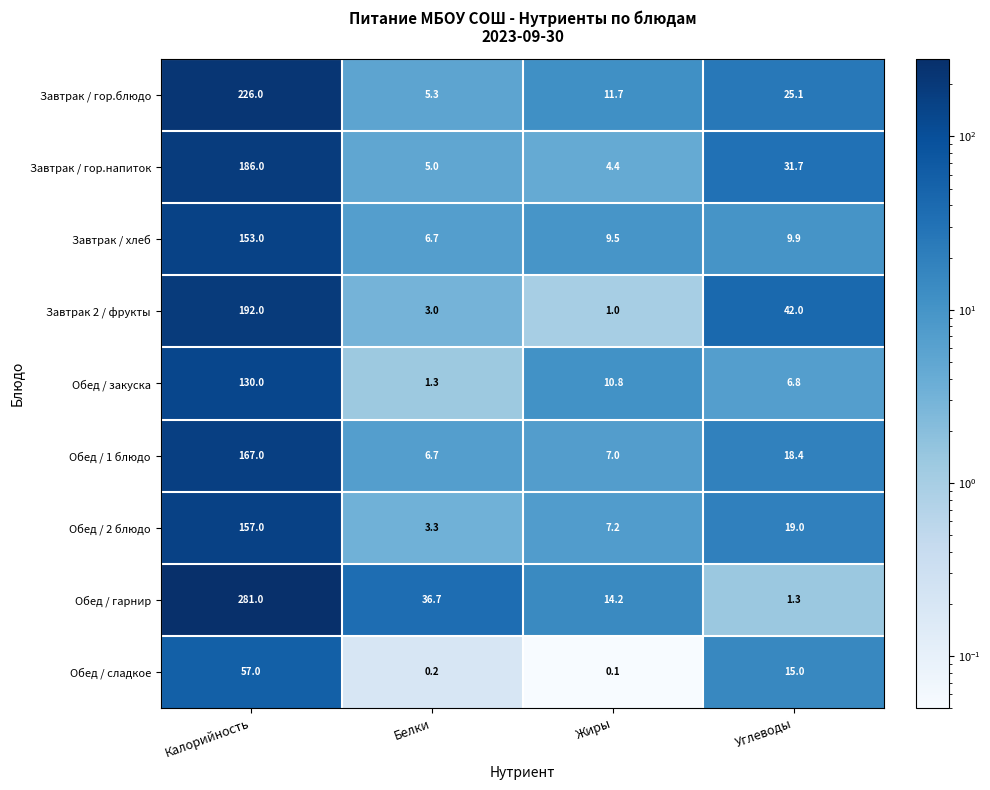

How many categories are shown in the chart?

4